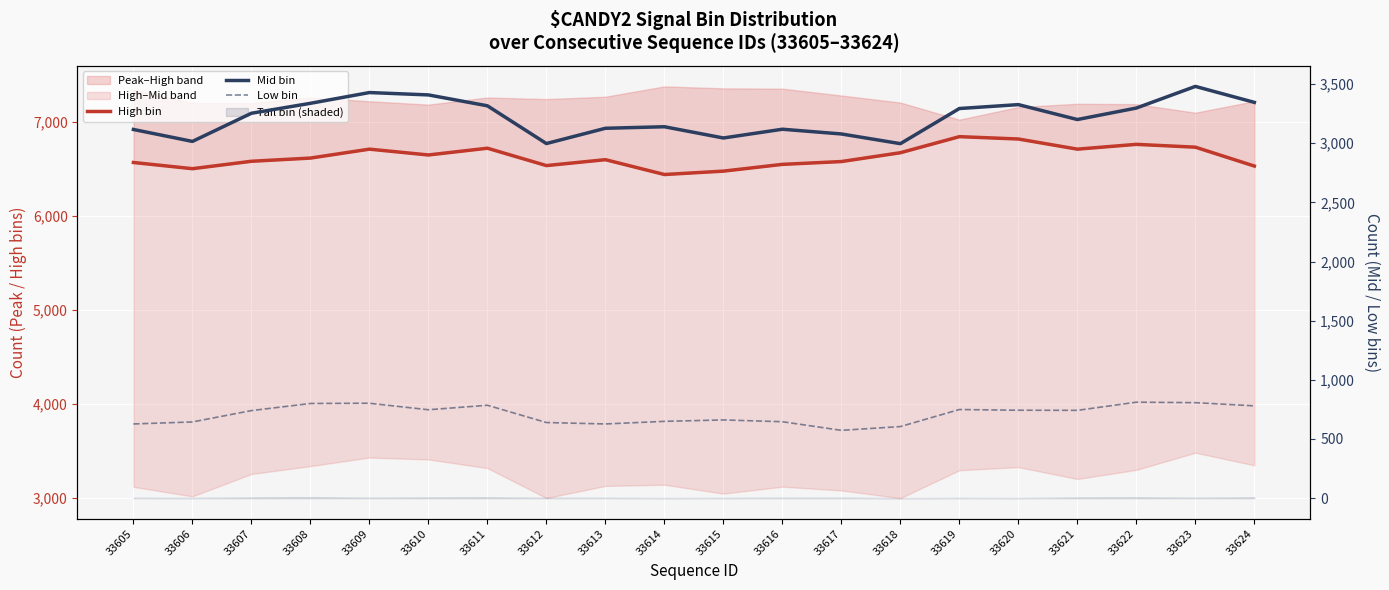

Reading right to left, extract all data points from this chart.

High bin: 6531	6732	6762	6711	6819	6844	6673	6579	6549	6477	6441	6599	6536	6721	6649	6711	6616	6582	6503	6569
Mid bin: 3345	3480	3297	3200	3326	3293	2996	3078	3118	3044	3139	3126	2997	3316	3408	3428	3337	3253	3015	3116
Low bin: 780	807	811	742	743	749	605	573	646	661	649	627	639	785	747	802	800	740	644	627